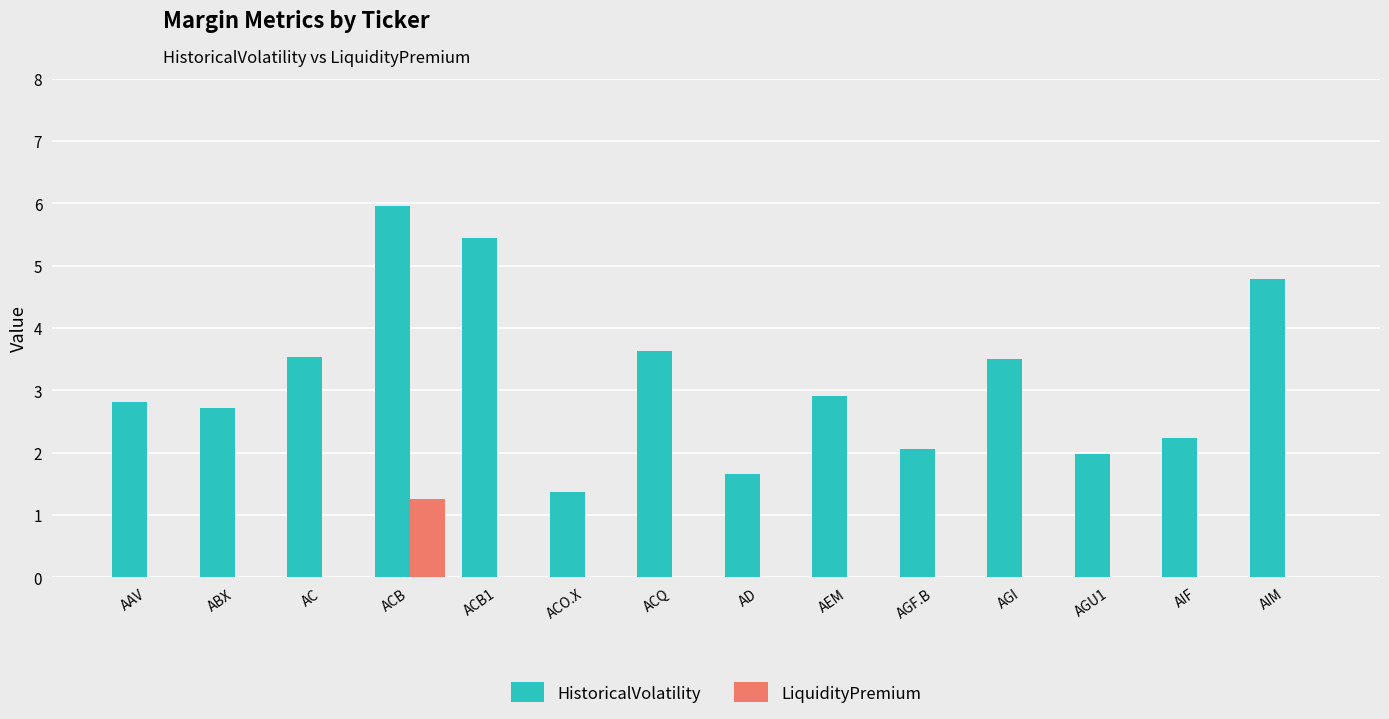

Which category has the highest value in the LiquidityPremium series?

ACB